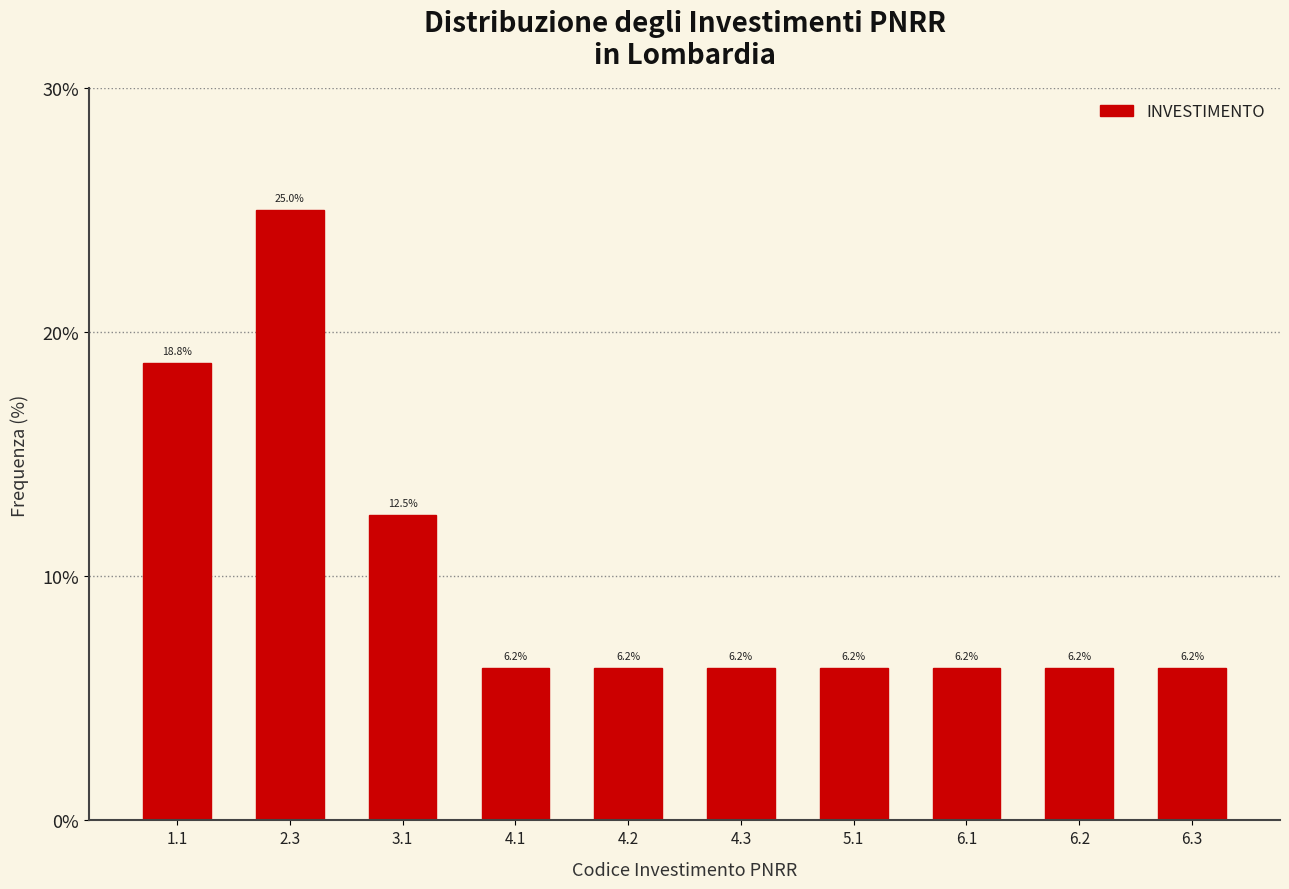

What is the greatest value displayed?

25.0